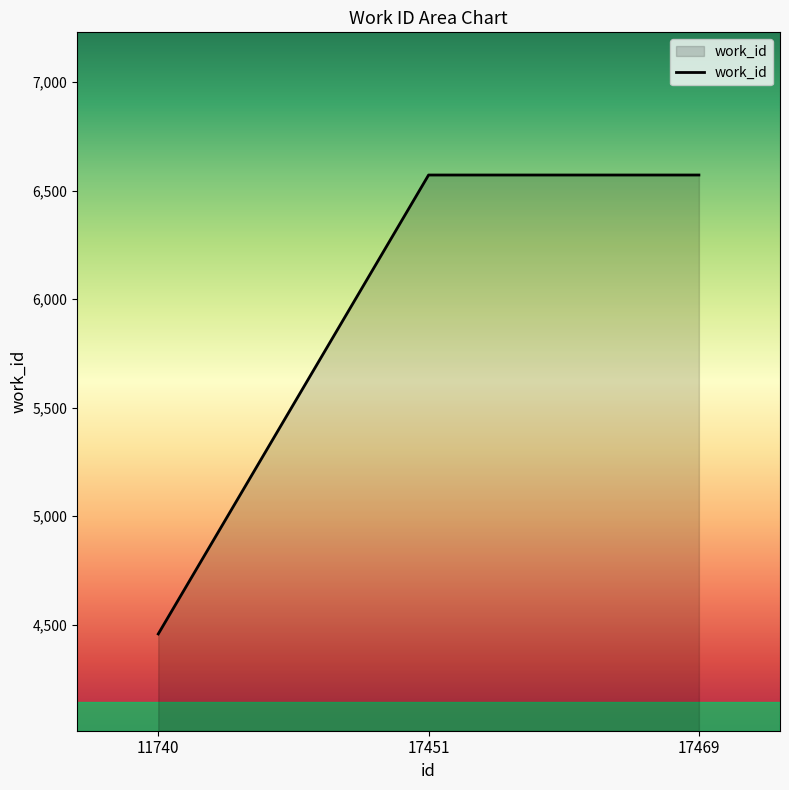

How many distinct data groups are displayed?

1